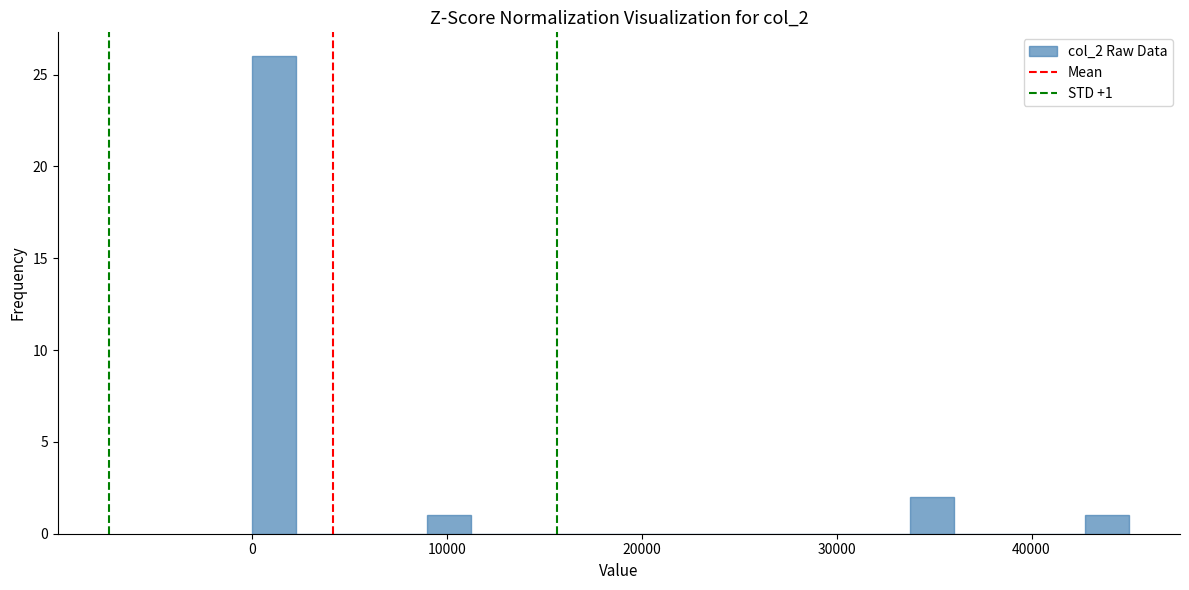

Read against the x-axis, roughly where is the centre of the tallest bar?

1000